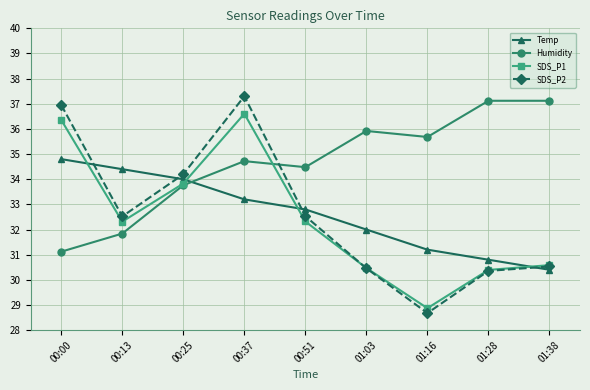

Reading left to right, what are all the values shown in this chart?

Temp: 34.8	34.4	34.0	33.2	32.8	32.0	31.2	30.8	30.4
Humidity: 31.1	31.8	33.8	34.7	34.5	35.9	35.7	37.1	37.1
SDS_P1: 36.4	32.3	33.8	36.6	32.3	30.5	28.9	30.4	30.6
SDS_P2: 37.0	32.5	34.2	37.3	32.5	30.5	28.7	30.4	30.5